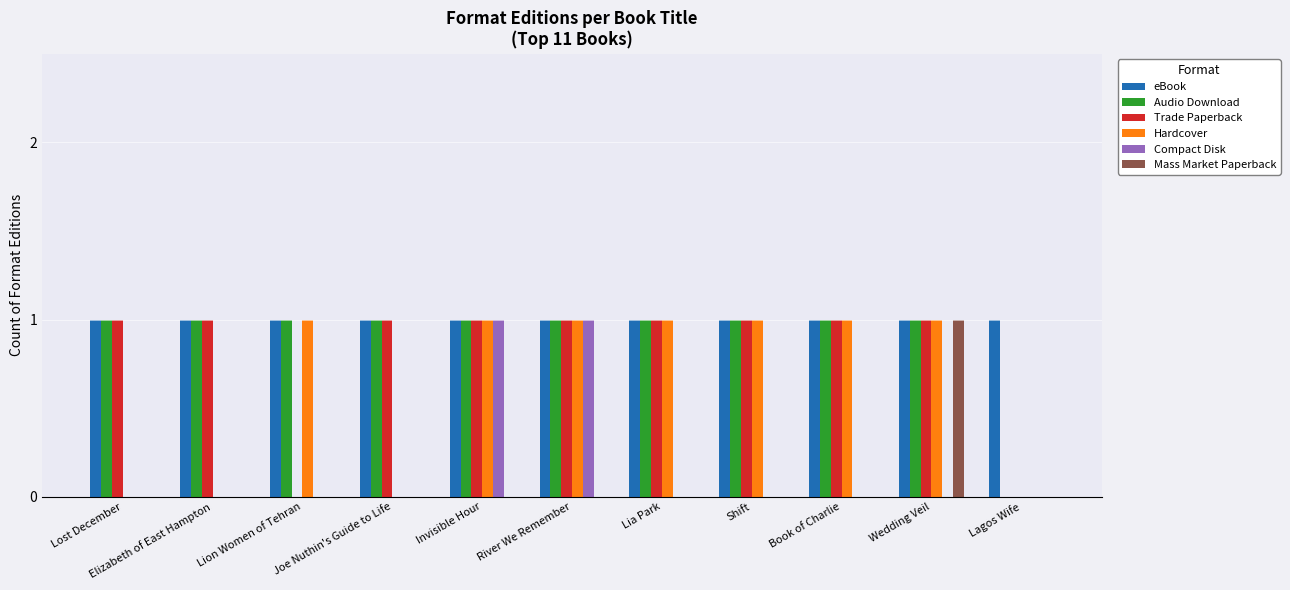

True or false: Hardcover has a value of 1 at Wedding Veil.

True